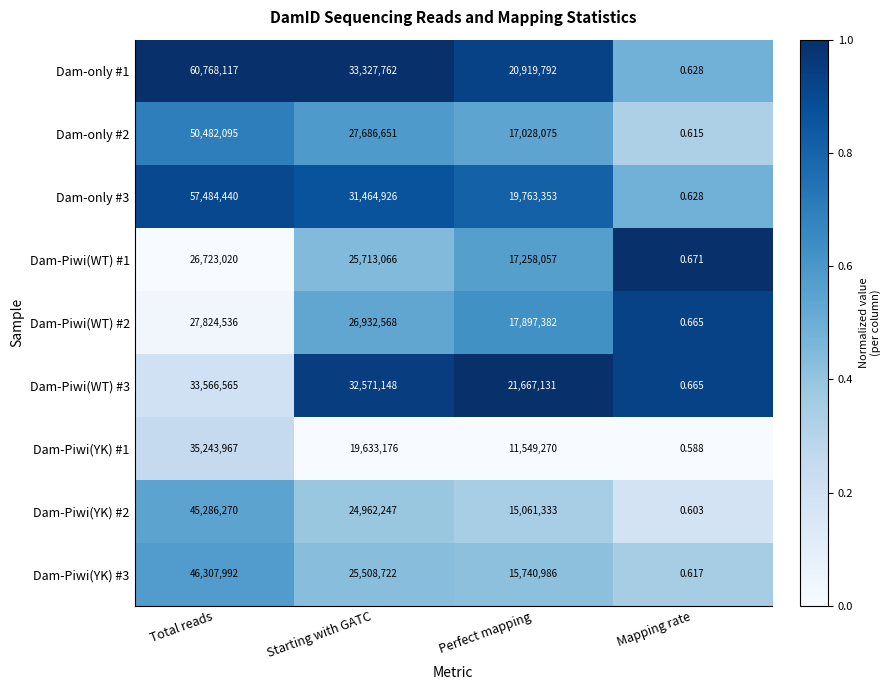

At which category is the sum across all series the highest?

Total reads